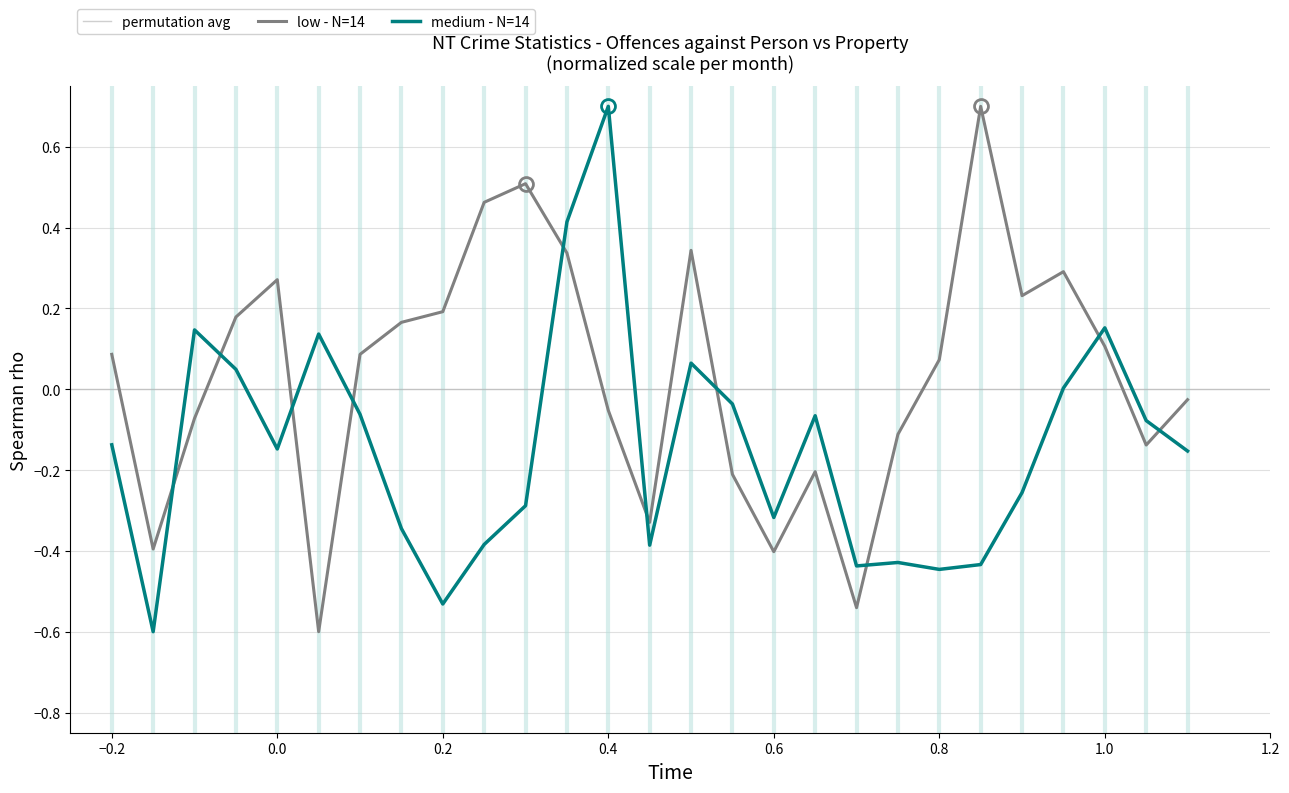

True or false: medium - N=14 has a value of 1.0 at 0.4.

False